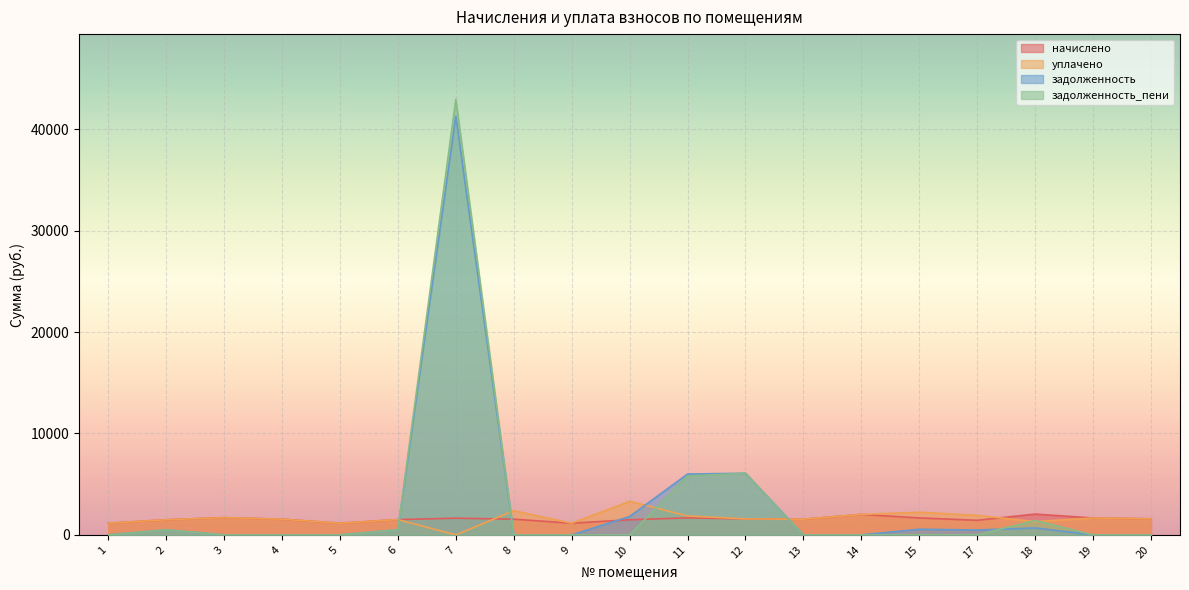

The задолженность series shows 68525.7 at 7. True or false?

False